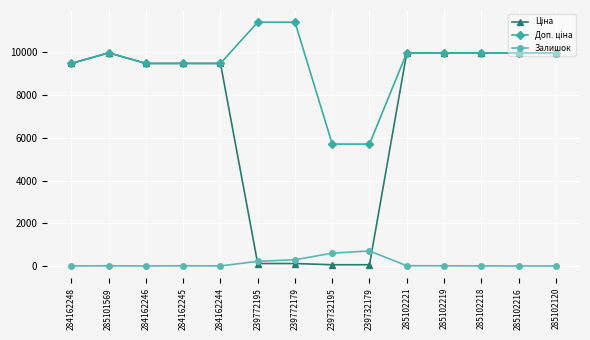

What is the label of the 2nd point from the right?

285102216